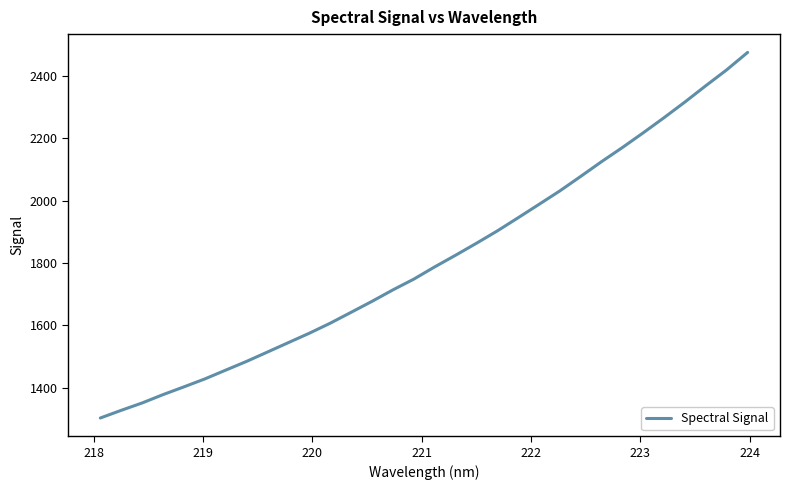

What is the greatest value displayed?

2474.3